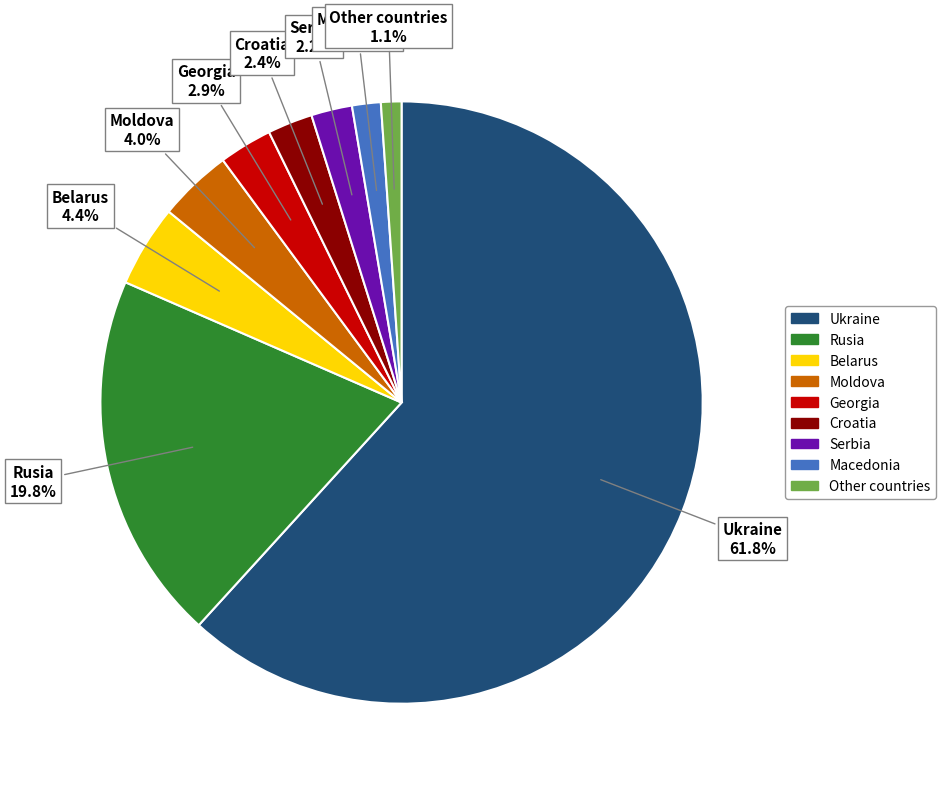

To the nearest percent, what is the difference between the largest and smallest slice percentages?

61%